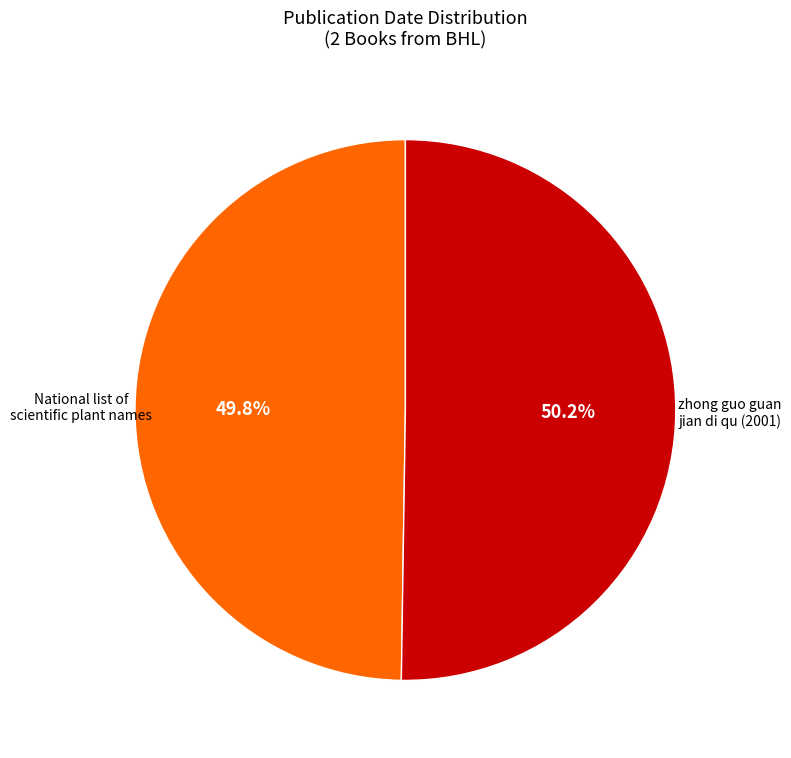

Is there a majority slice in this chart?

Yes